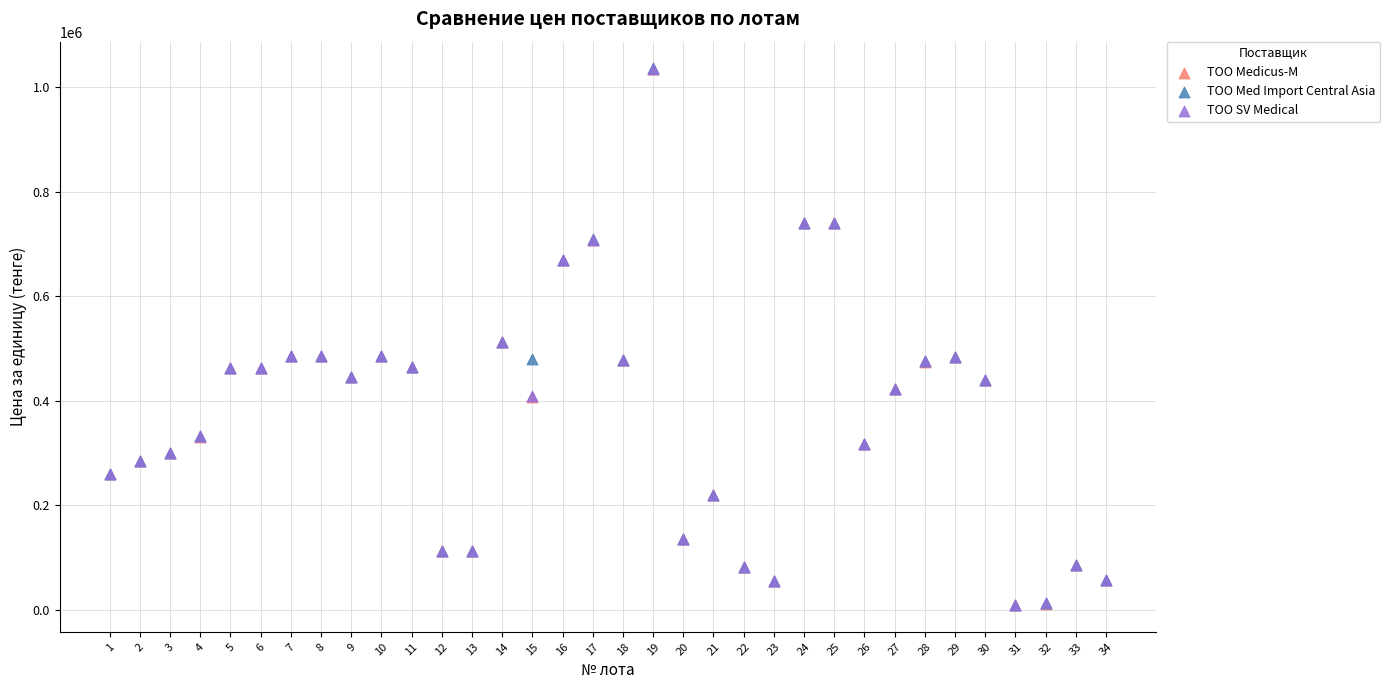

What are all the series names shown in the legend?

TOO Medicus-M, TOO Med Import Central Asia, TOO SV Medical